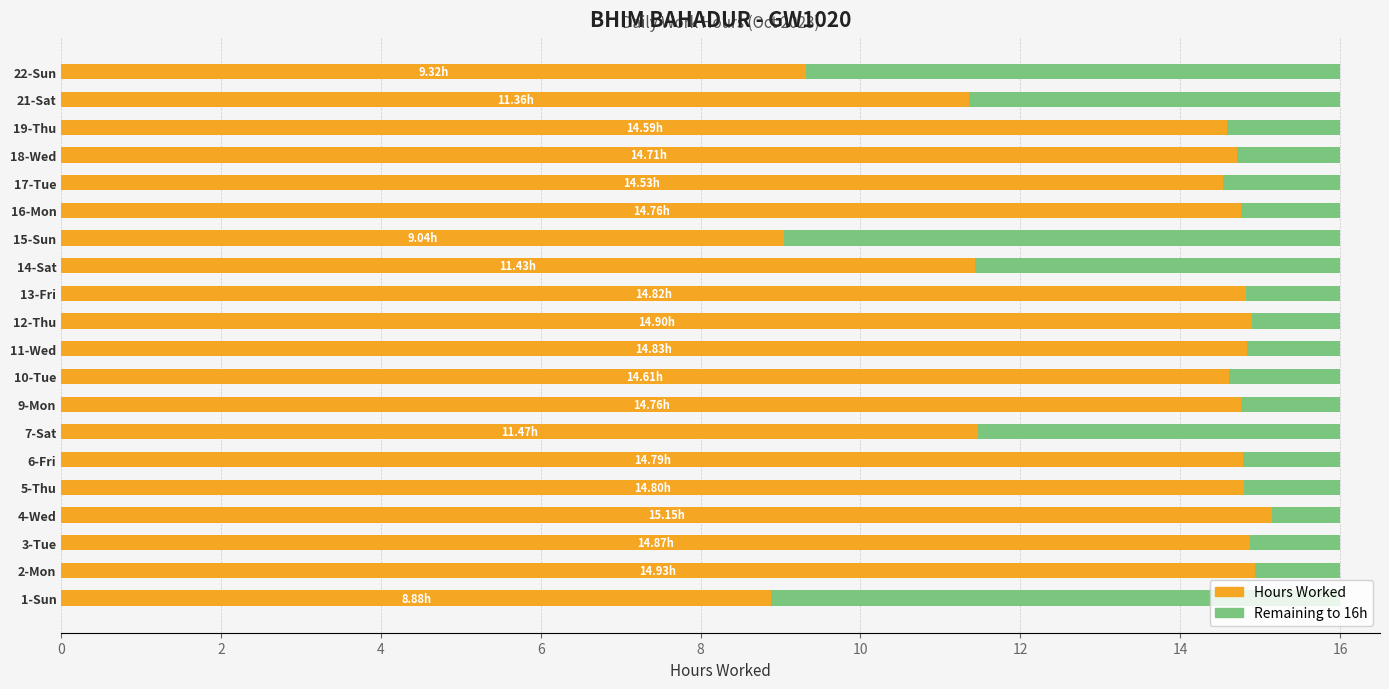

Count the number of categories in the chart.

20